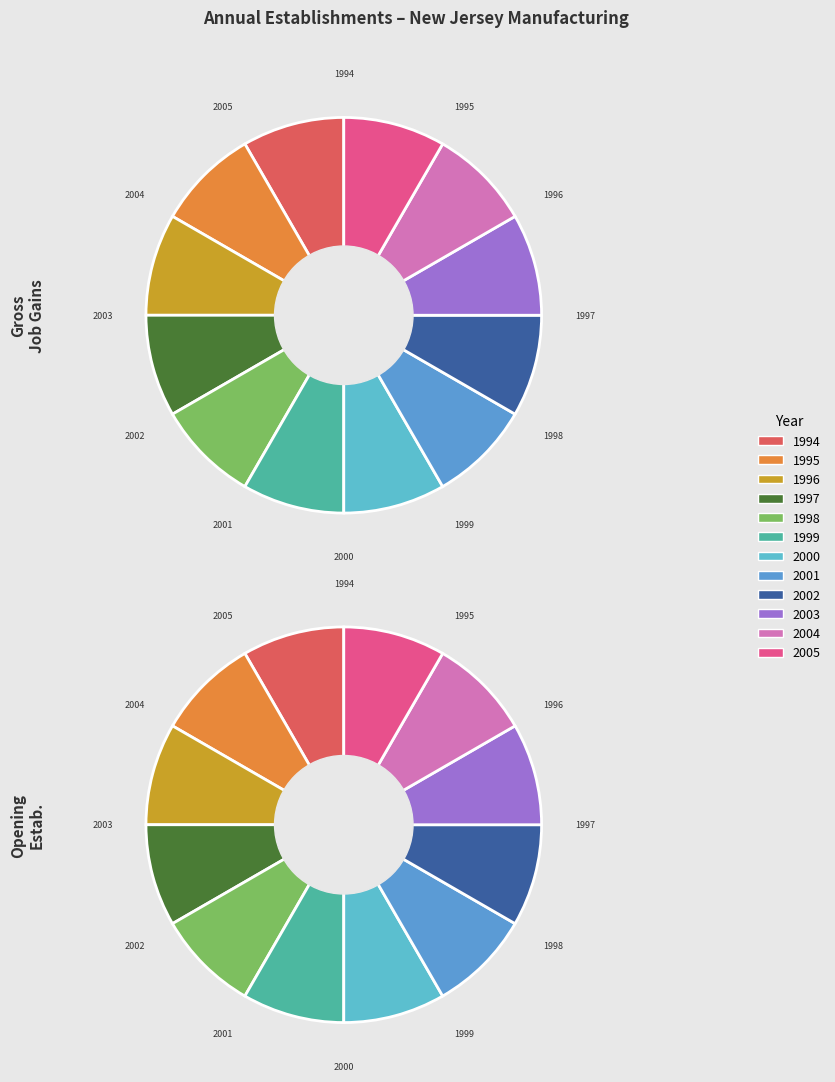

Is there a majority slice in this chart?

No